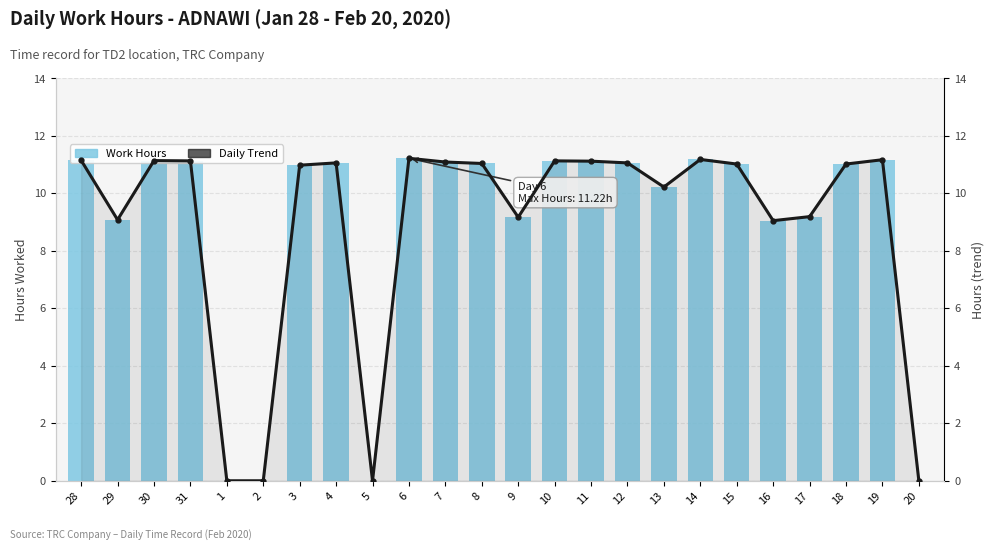

How many values in the Daily Trend series are below 11?

10